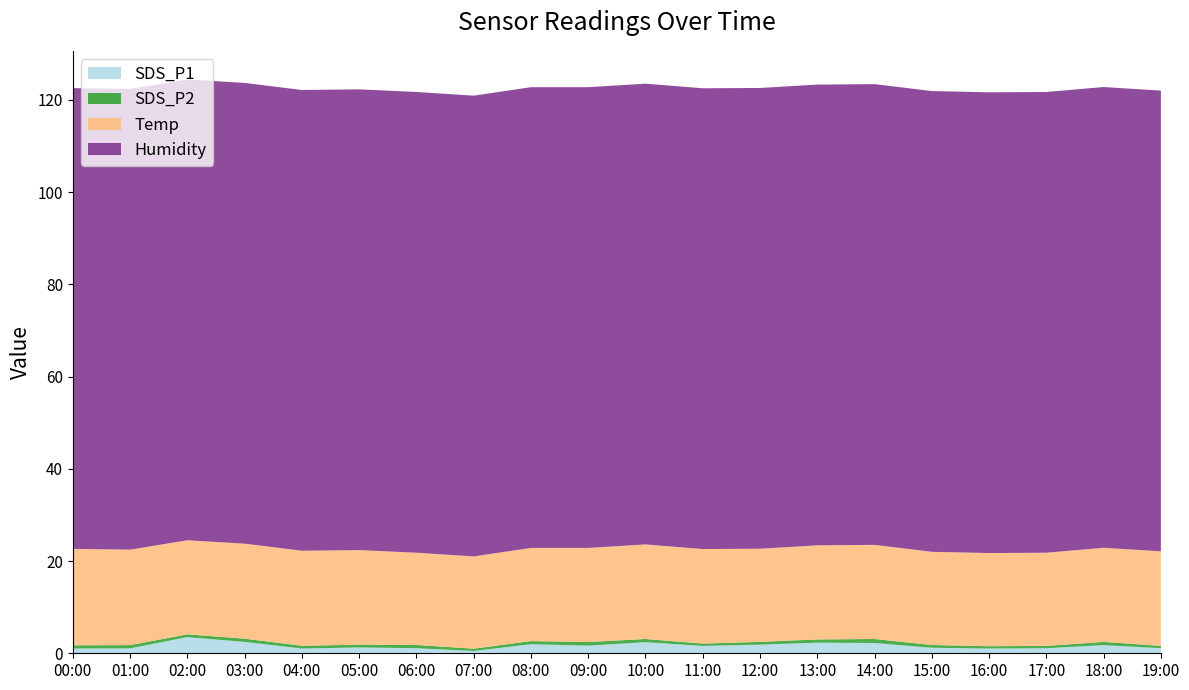

Reading left to right, extract all data points from this chart.

SDS_P1: 00:00=1.0	01:00=1.1	02:00=3.5	03:00=2.5	04:00=1.0	05:00=1.3	06:00=1.1	07:00=0.5	08:00=2.0	09:00=1.7	10:00=2.4	11:00=1.6	12:00=1.9	13:00=2.3	14:00=2.2	15:00=1.2	16:00=1.0	17:00=1.1	18:00=1.8	19:00=1.1
SDS_P2: 00:00=0.7	01:00=0.7	02:00=0.6	03:00=0.7	04:00=0.6	05:00=0.6	06:00=0.7	07:00=0.5	08:00=0.7	09:00=0.8	10:00=0.7	11:00=0.5	12:00=0.6	13:00=0.7	14:00=0.9	15:00=0.6	16:00=0.5	17:00=0.5	18:00=0.7	19:00=0.5
Temp: 00:00=20.9	01:00=20.7	02:00=20.4	03:00=20.6	04:00=20.6	05:00=20.5	06:00=20.0	07:00=20.0	08:00=20.2	09:00=20.4	10:00=20.5	11:00=20.5	12:00=20.2	13:00=20.4	14:00=20.4	15:00=20.2	16:00=20.2	17:00=20.2	18:00=20.4	19:00=20.5
Humidity: 00:00=99.9	01:00=99.9	02:00=99.9	03:00=99.9	04:00=99.9	05:00=99.9	06:00=99.9	07:00=99.9	08:00=99.9	09:00=99.9	10:00=99.9	11:00=99.9	12:00=99.9	13:00=99.9	14:00=99.9	15:00=99.9	16:00=99.9	17:00=99.9	18:00=99.9	19:00=99.9